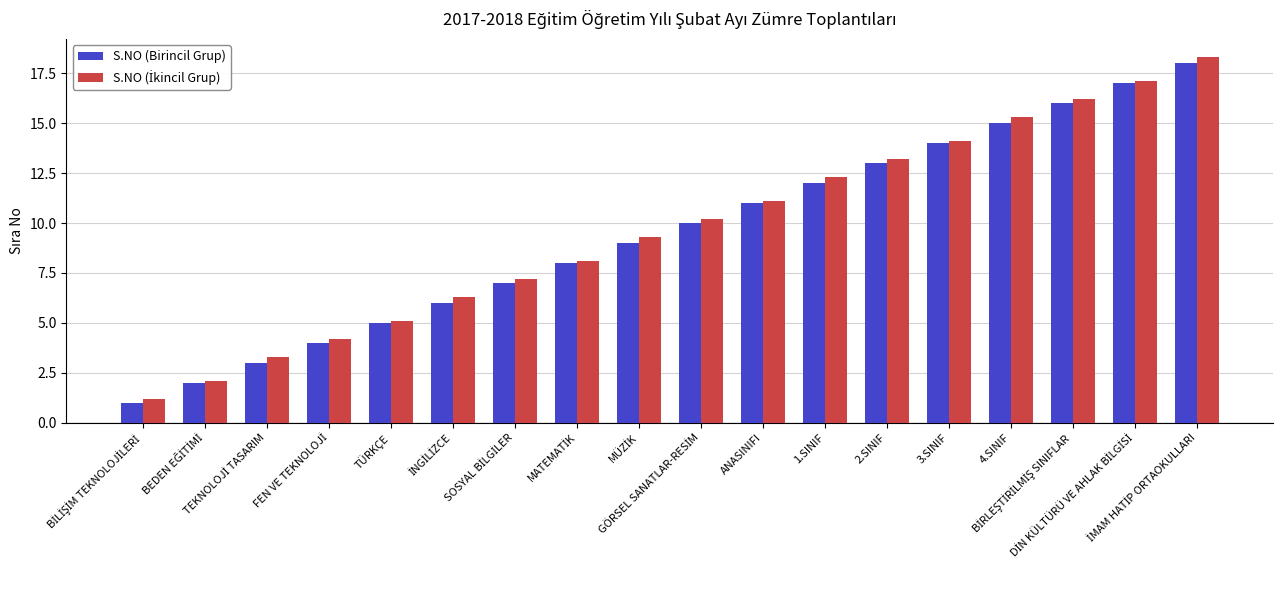

What is the maximum value shown in the chart?

18.3